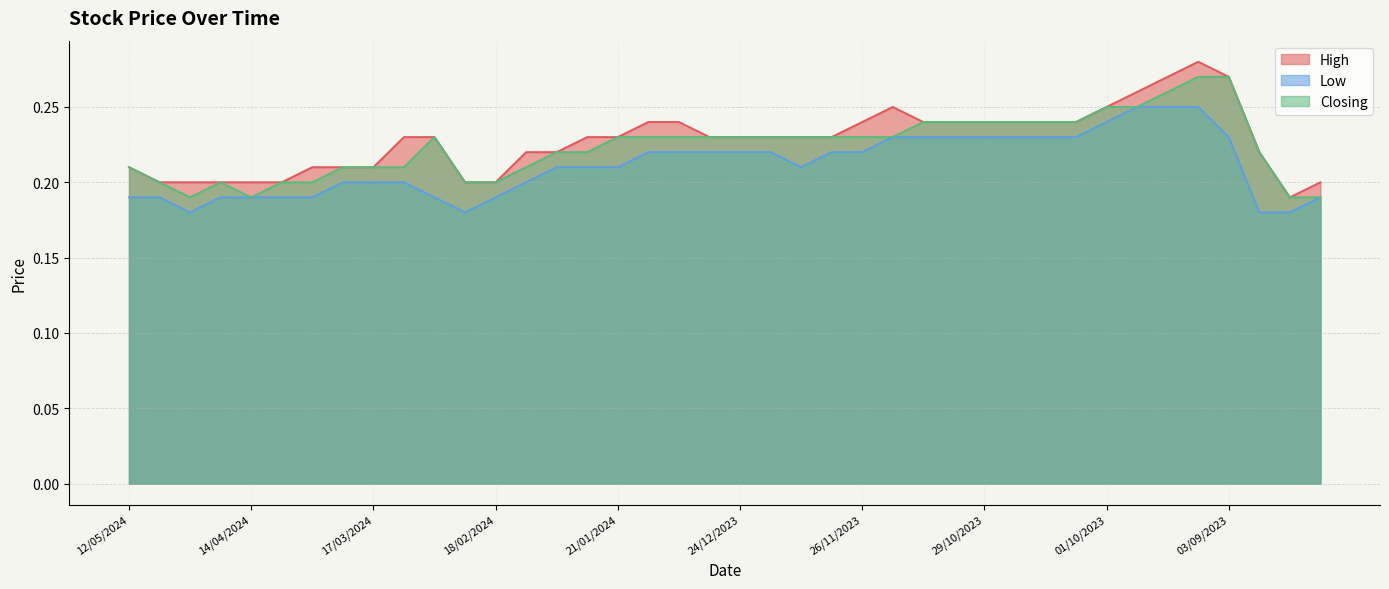

Between 28/04/2024 and 20/08/2023, which series saw the biggest shift?

High